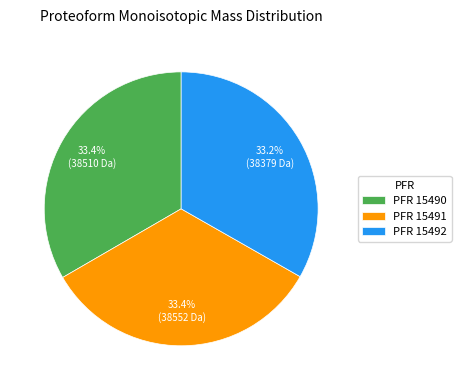

Combined, what portion of the pie is PFR 15491 and PFR 15490?

66.8%